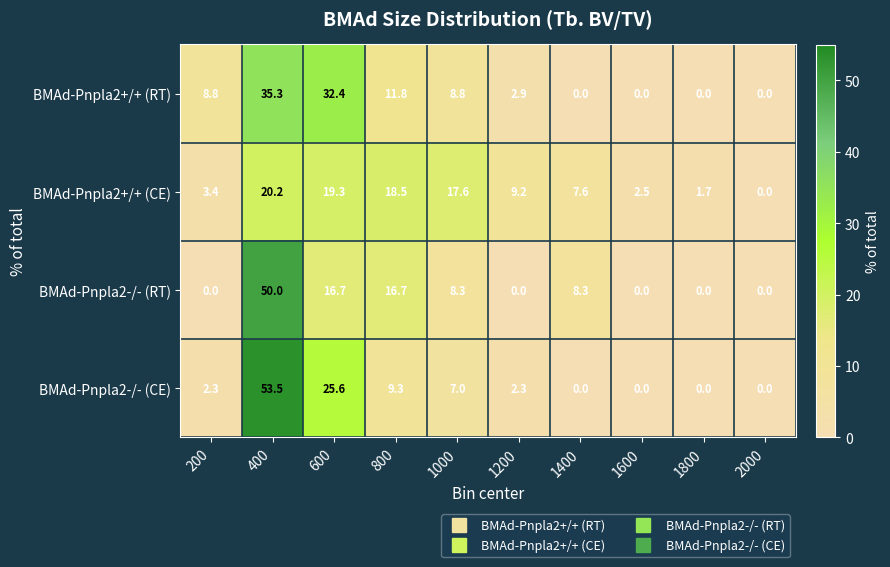

The value of BMAd-Pnpla2-/- (CE) at 600 is 41.2. True or false?

False